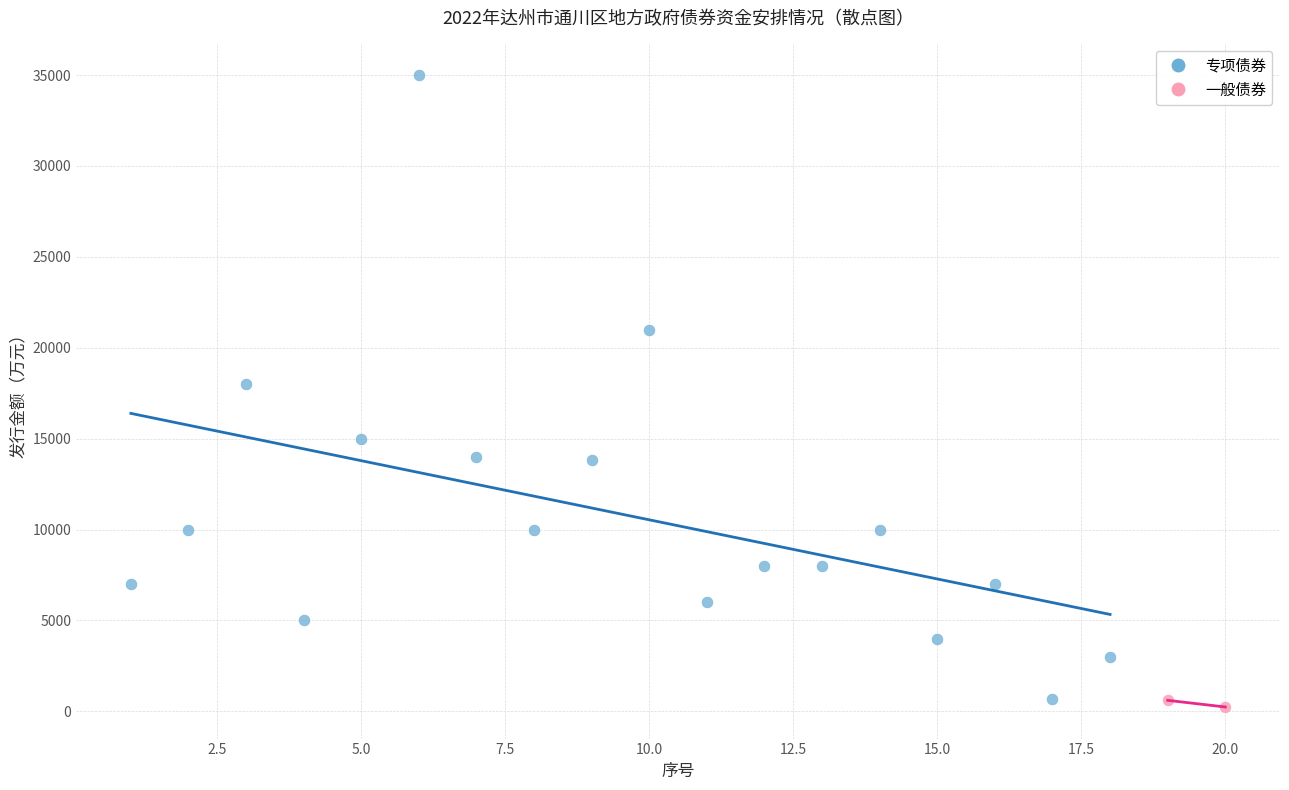

What are all the series names shown in the legend?

专项债券, 一般债券